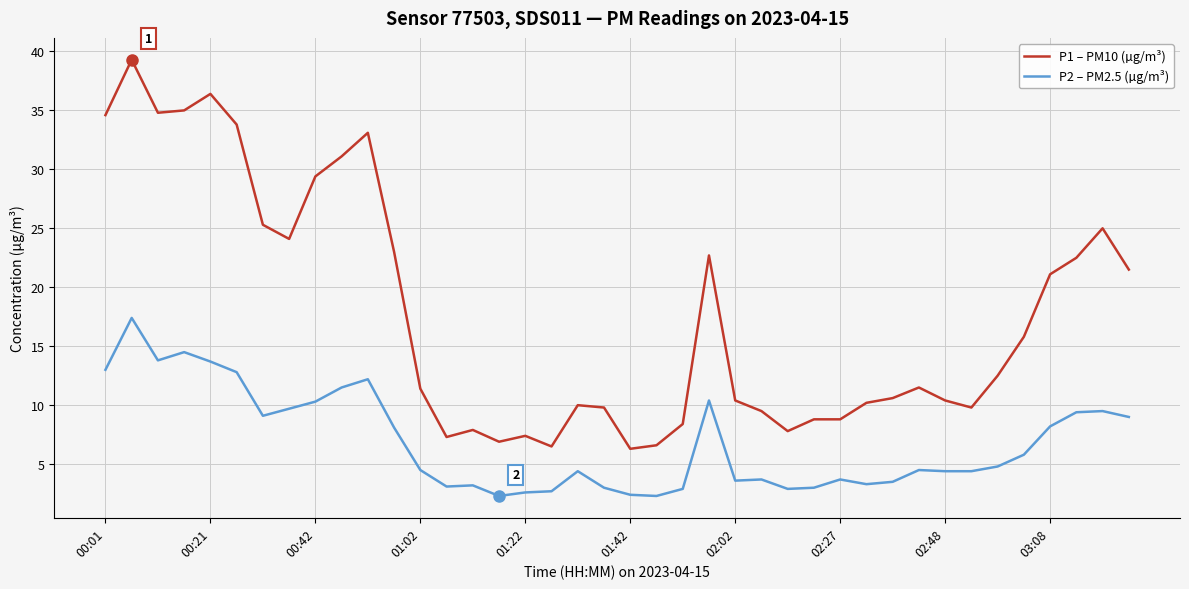

How many lines are shown in the chart?

2